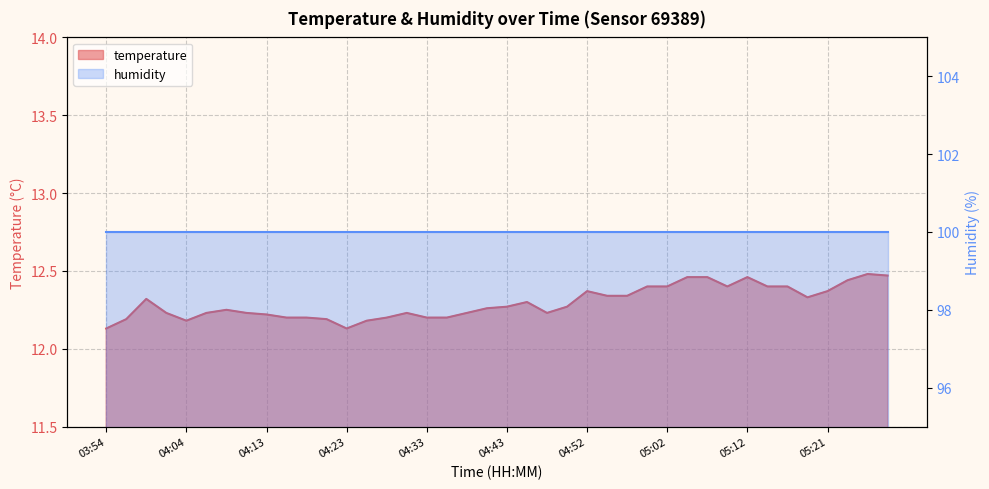

What is the minimum value shown in the chart?

12.1